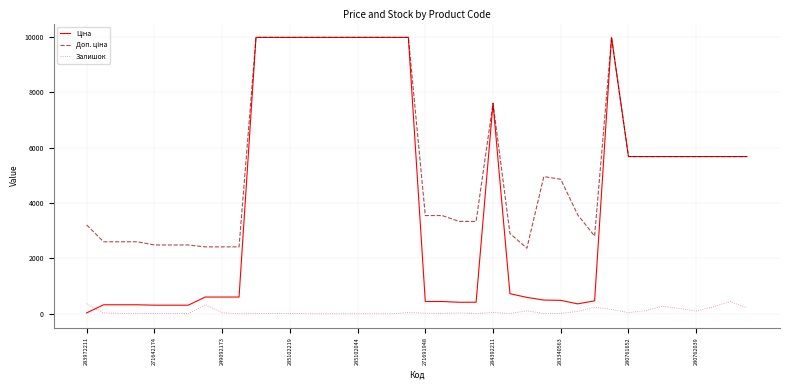

What is the maximum value shown in the chart?

9975.0